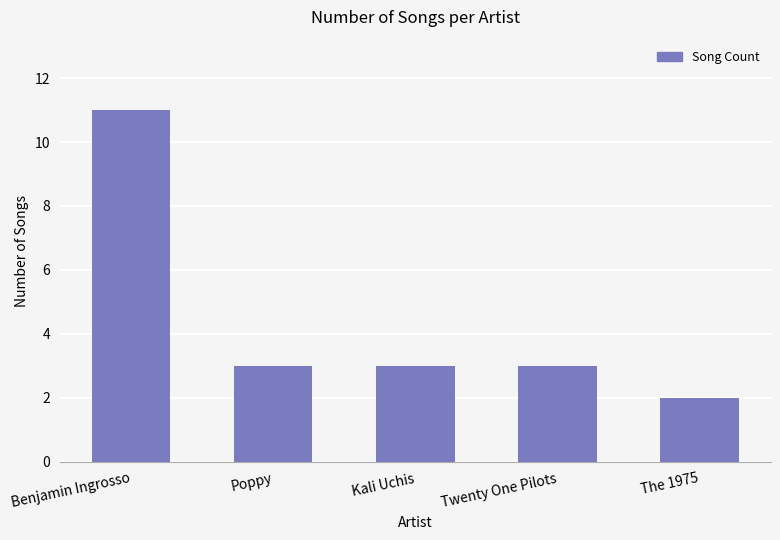

What is the difference between the maximum and minimum values?

9